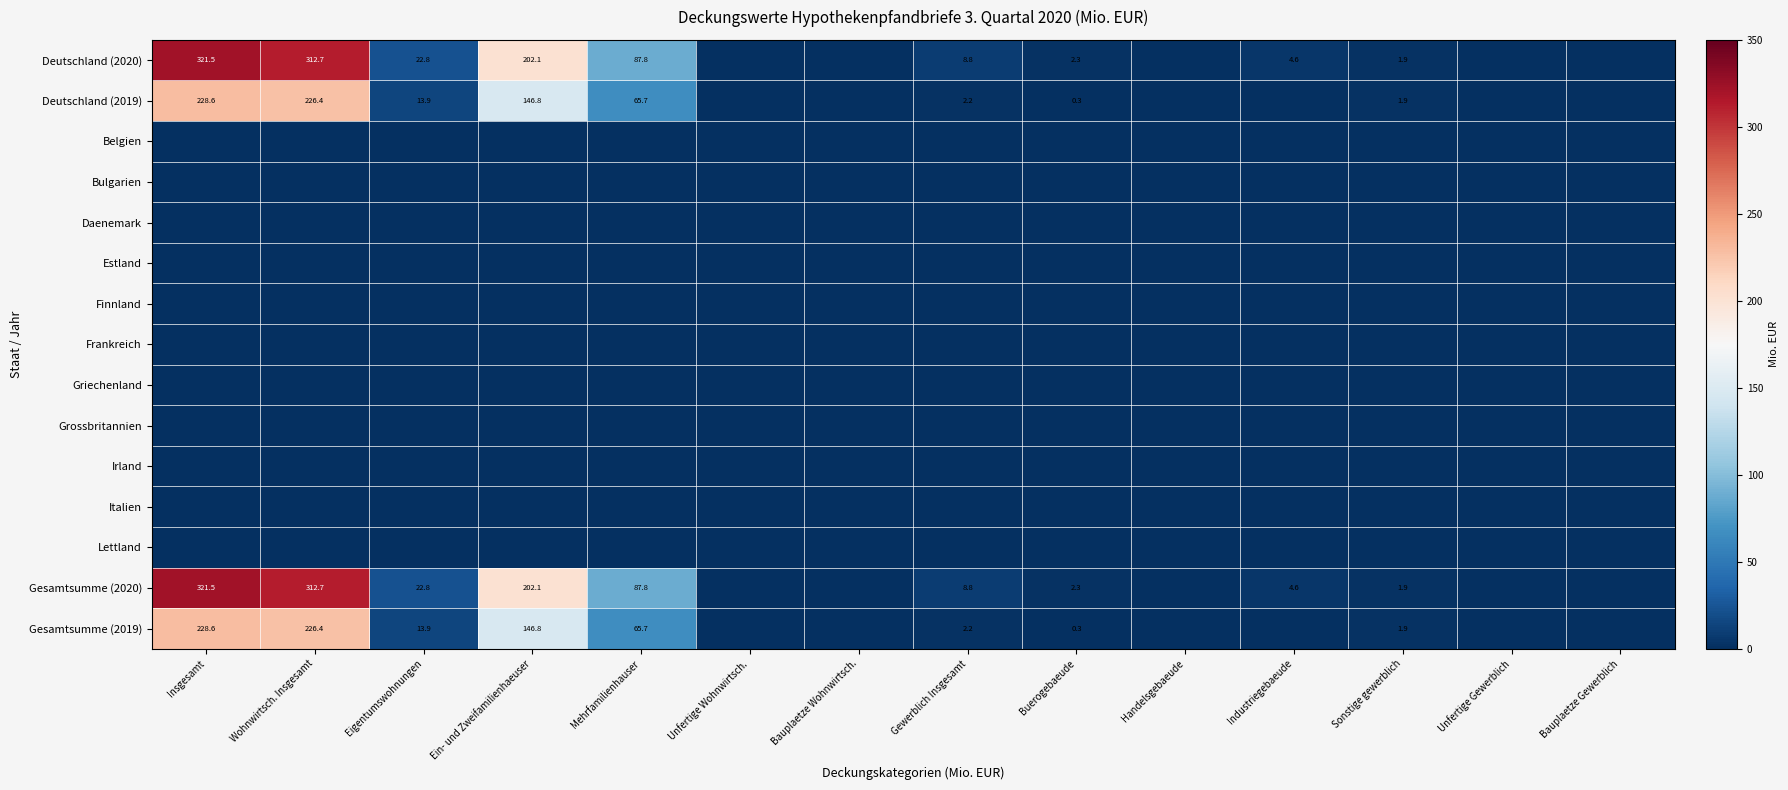

The value of Deutschland (2019) at Mehrfamilienhauser is 65.7. True or false?

True